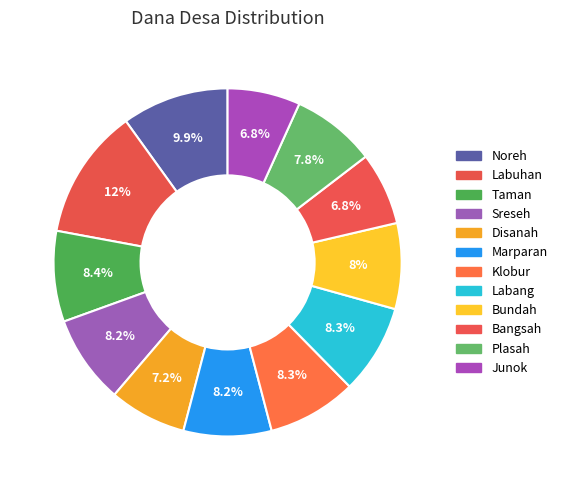

What percentage is the Noreh slice, to the nearest percent?

10%